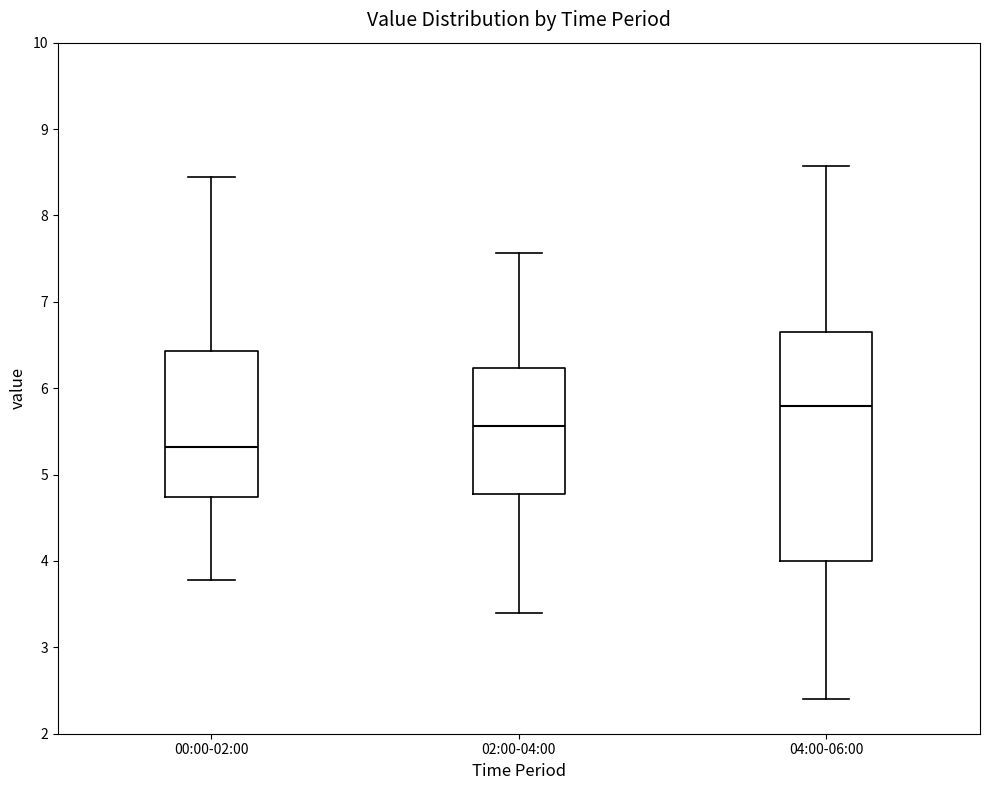

Comparing the boxes themselves (not the whiskers), which one is the tallest?

04:00-06:00